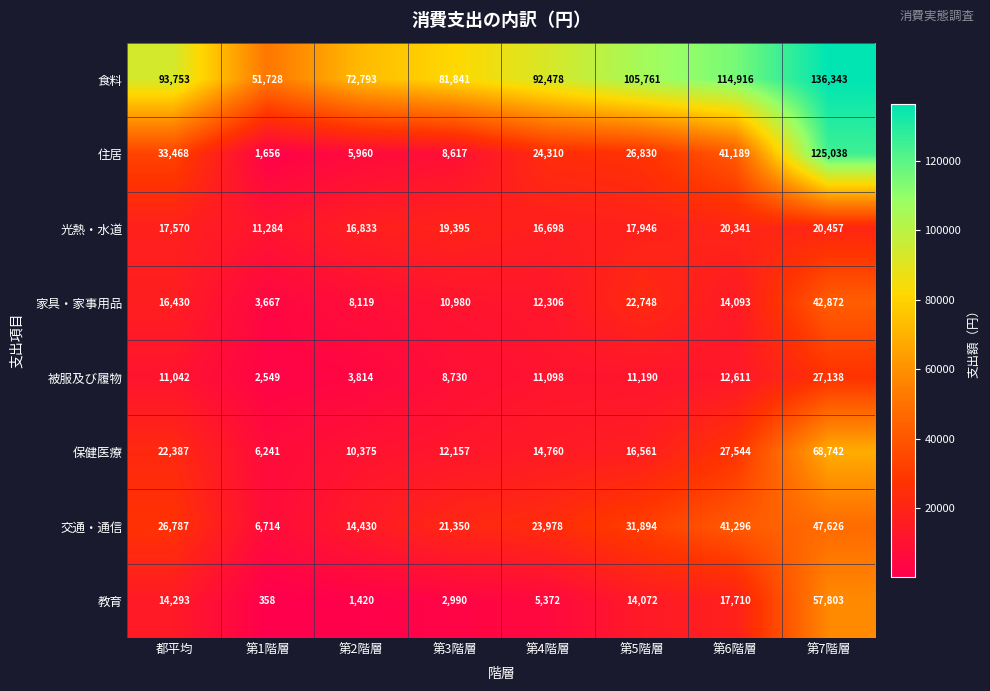

Is the value of 食料 at 第1階層 greater than the value of 保健医療 at 第1階層?

Yes